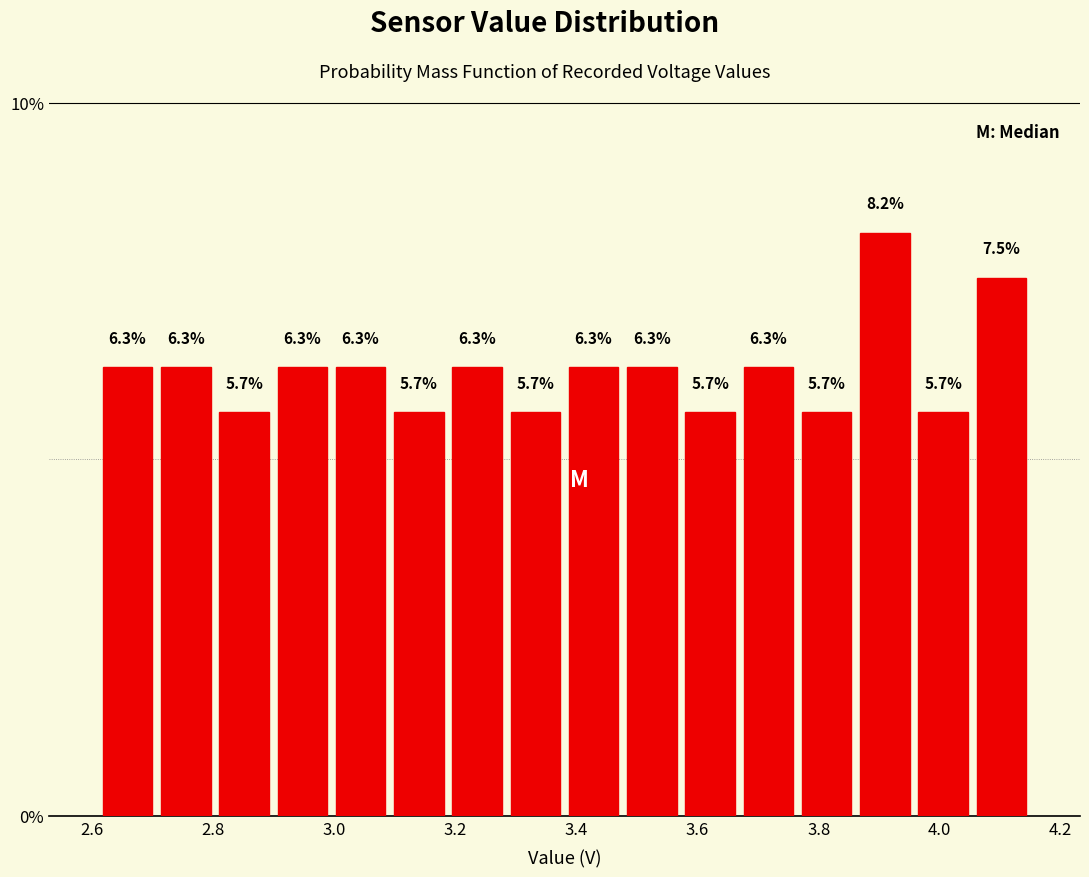

Which range on the x-axis has the tallest bar?

3.86 to 3.96